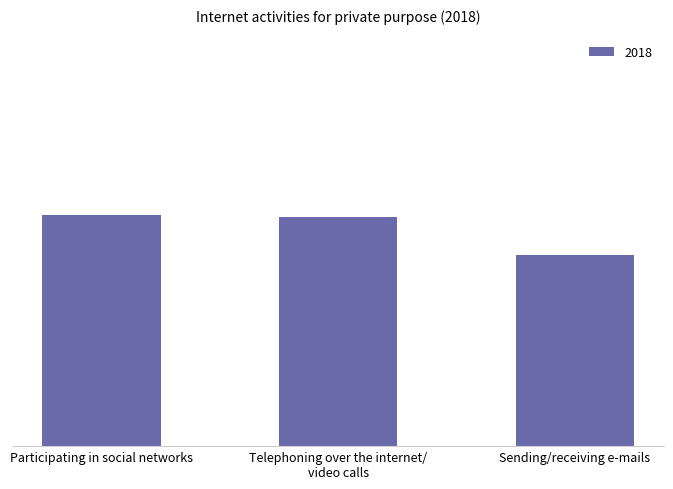

Which label corresponds to the smallest value in the chart?

Sending/receiving e-mails